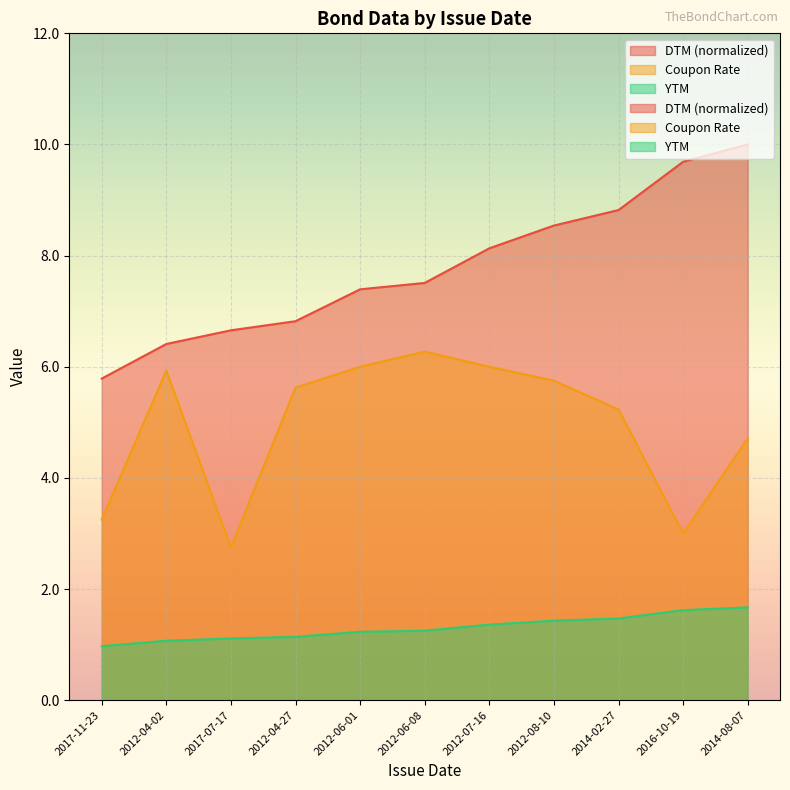

True or false: DTM and Coupon Rate intersect in this chart.

False